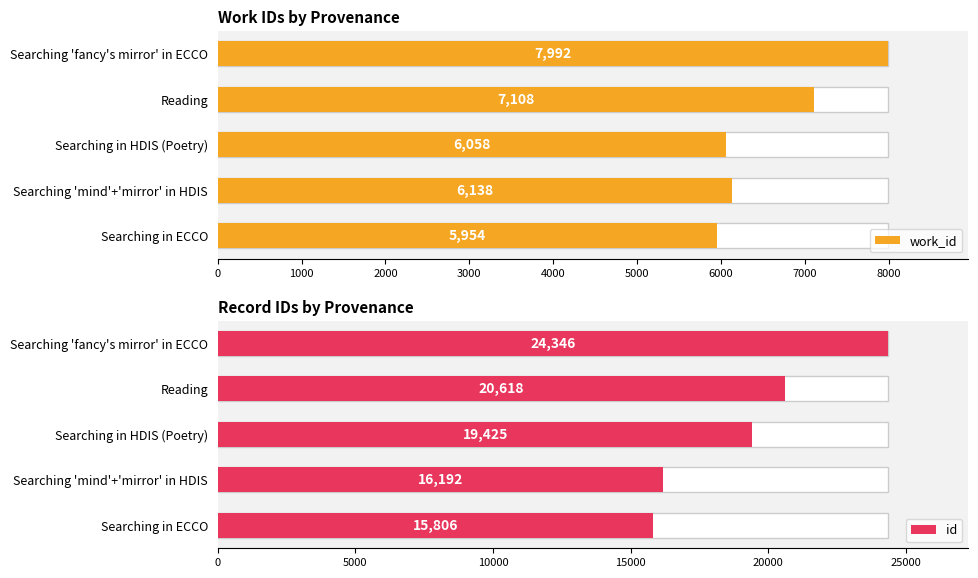

What is the highest value of the work_id series?

7992